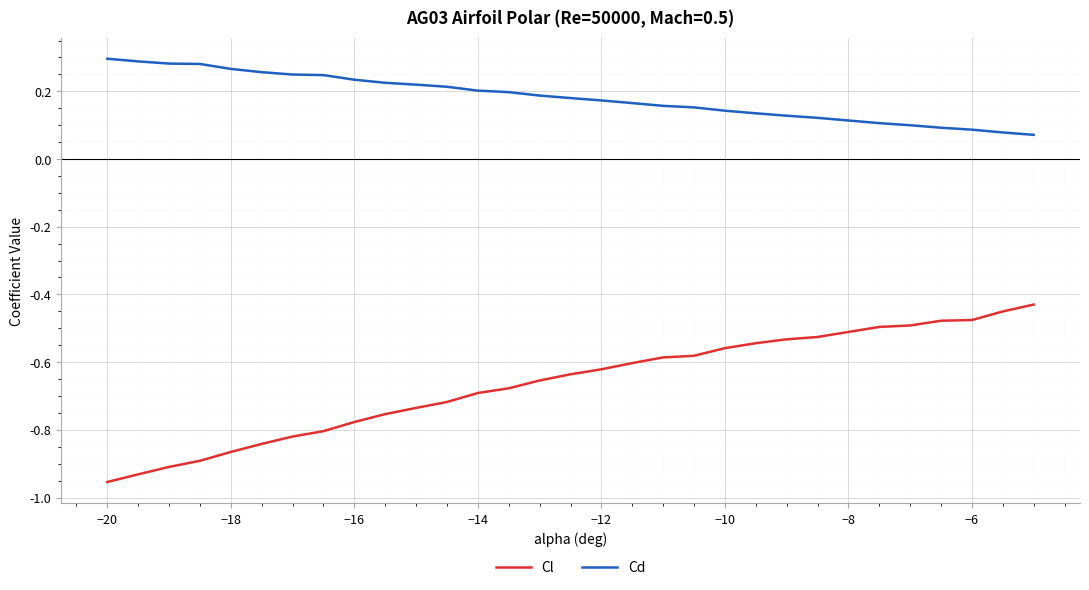

Which series has the largest total across all categories?

Cd